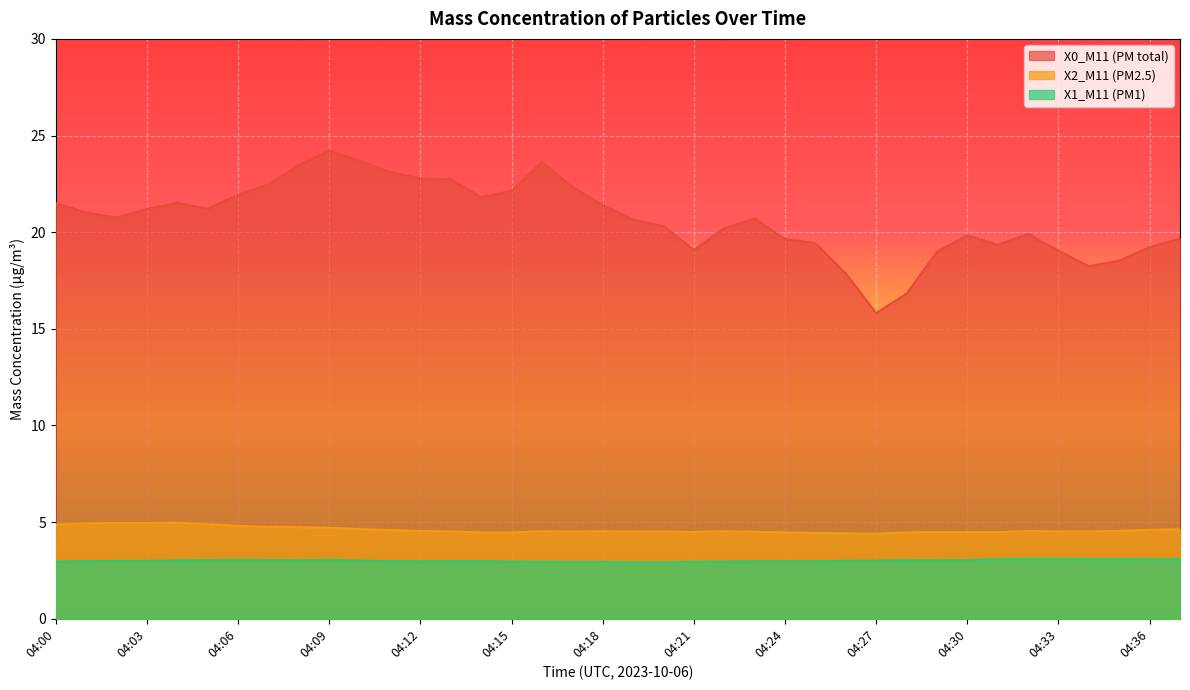

What is the value of the X0_M11 (PM total) point at the 29th from the left?

16.8